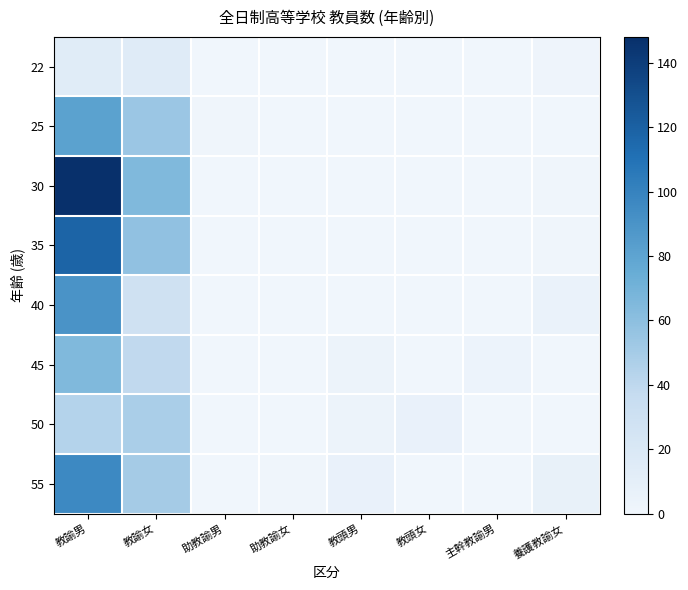

Reading right to left, what are all the values shown in this chart?

22: 養護教諭女=2	主幹教諭男=0	教頭女=0	教頭男=0	助教諭女=0	助教諭男=0	教諭女=15	教諭男=14
25: 養護教諭女=0	主幹教諭男=0	教頭女=0	教頭男=0	助教諭女=0	助教諭男=1	教諭女=54	教諭男=81
30: 養護教諭女=1	主幹教諭男=0	教頭女=0	教頭男=0	助教諭女=0	助教諭男=0	教諭女=65	教諭男=148
35: 養護教諭女=1	主幹教諭男=0	教頭女=0	教頭男=0	助教諭女=0	助教諭男=0	教諭女=58	教諭男=118
40: 養護教諭女=5	主幹教諭男=0	教頭女=0	教頭男=0	助教諭女=0	助教諭男=0	教諭女=29	教諭男=90
45: 養護教諭女=0	主幹教諭男=3	教頭女=0	教頭男=4	助教諭女=0	助教諭男=0	教諭女=39	教諭男=65
50: 養護教諭女=0	主幹教諭男=0	教頭女=6	教頭男=4	助教諭女=0	助教諭男=0	教諭女=48	教諭男=44
55: 養護教諭女=7	主幹教諭男=0	教頭女=0	教頭男=6	助教諭女=1	助教諭男=0	教諭女=50	教諭男=96